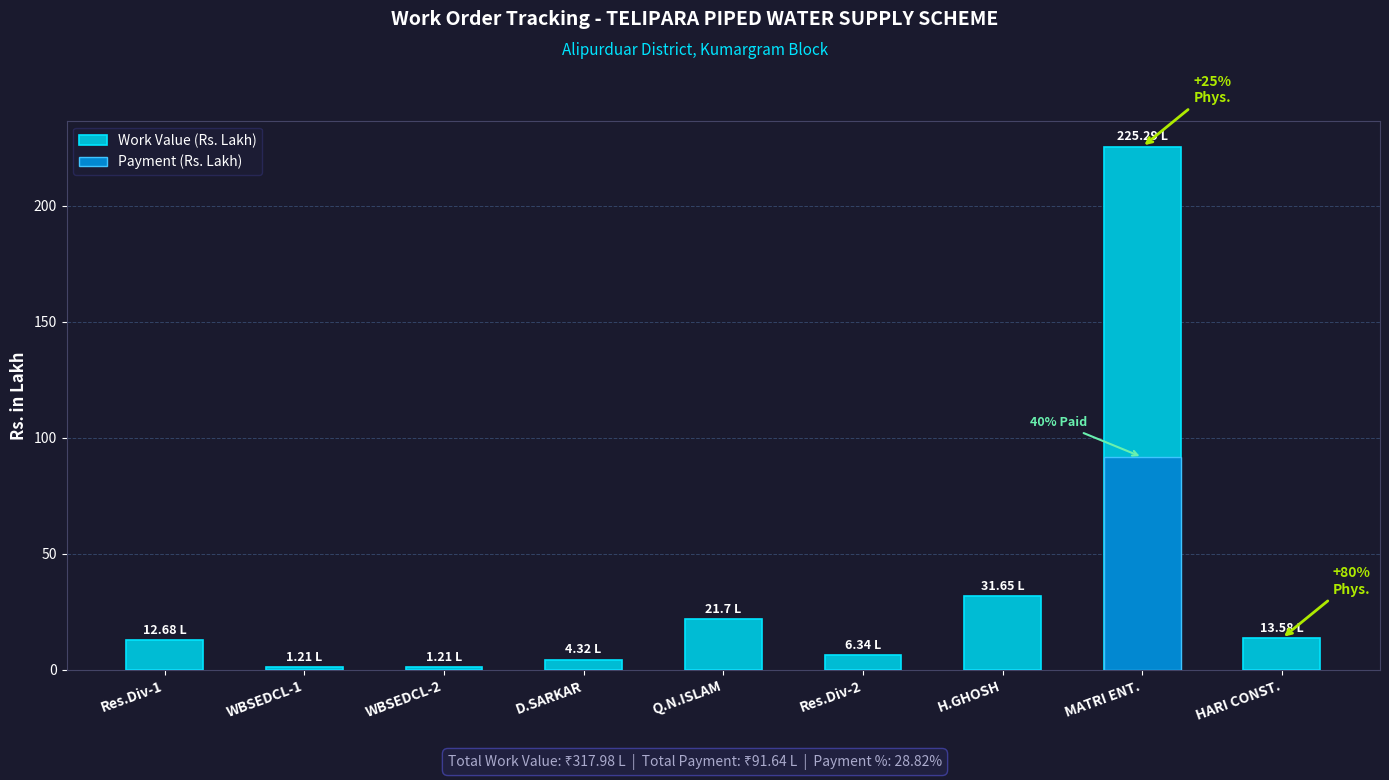

What position from the left is Res.Div-2?

6